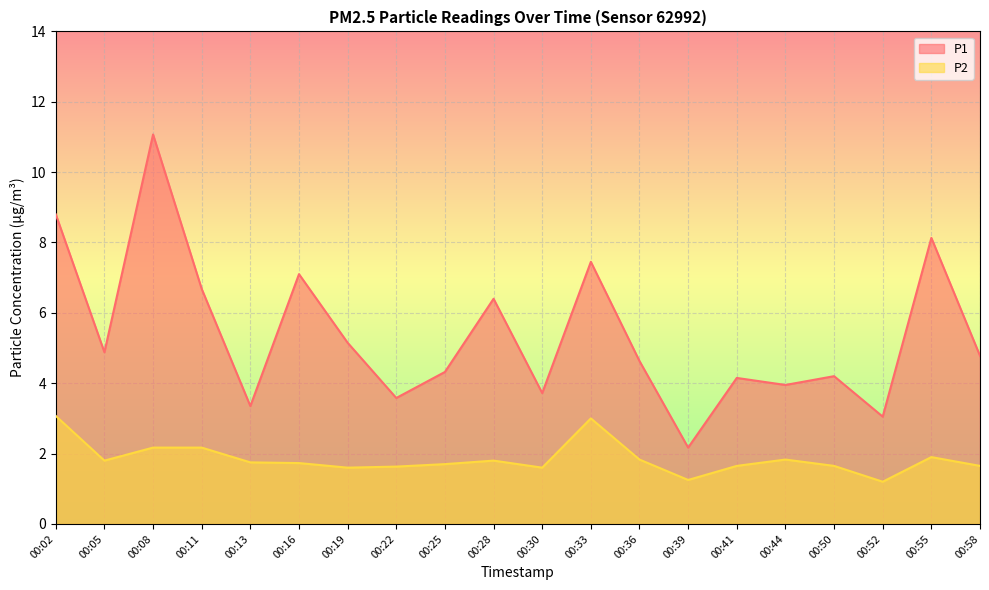

Which series has the largest total across all categories?

P1